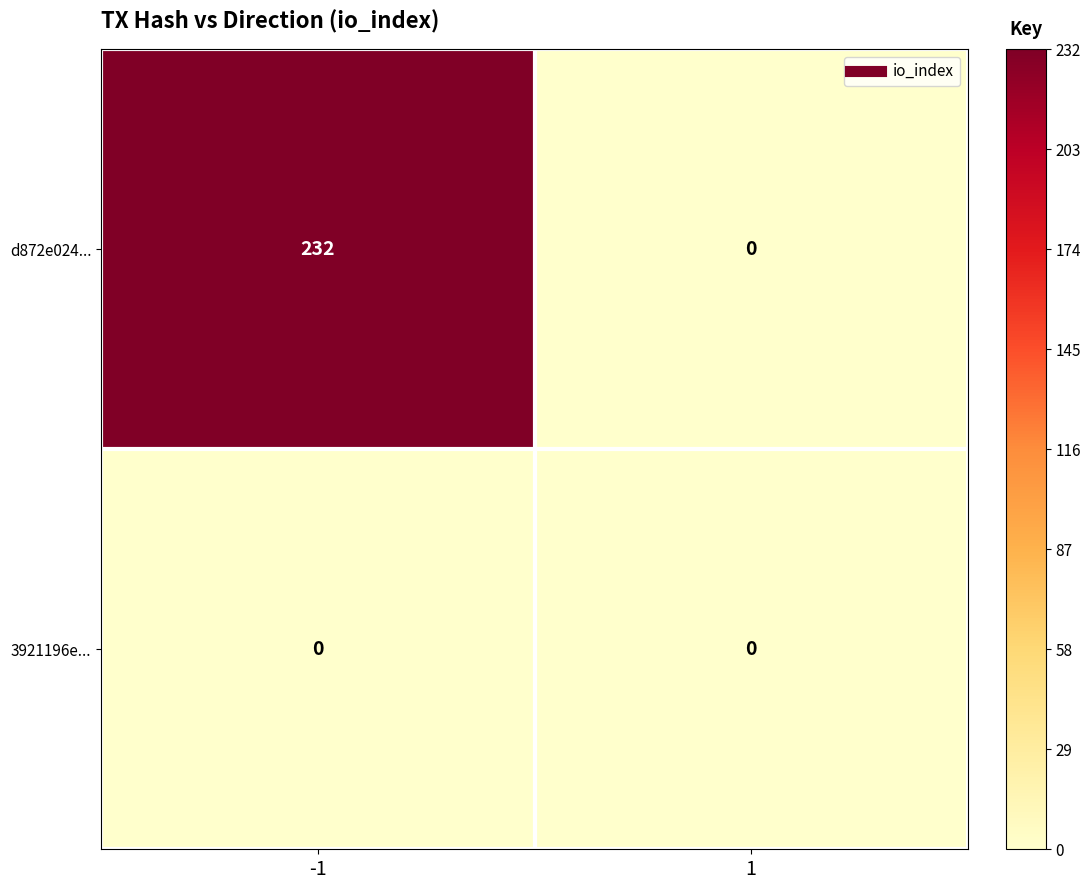

Rank the series by their average value, from lowest to highest.

3921196e..., d872e024...